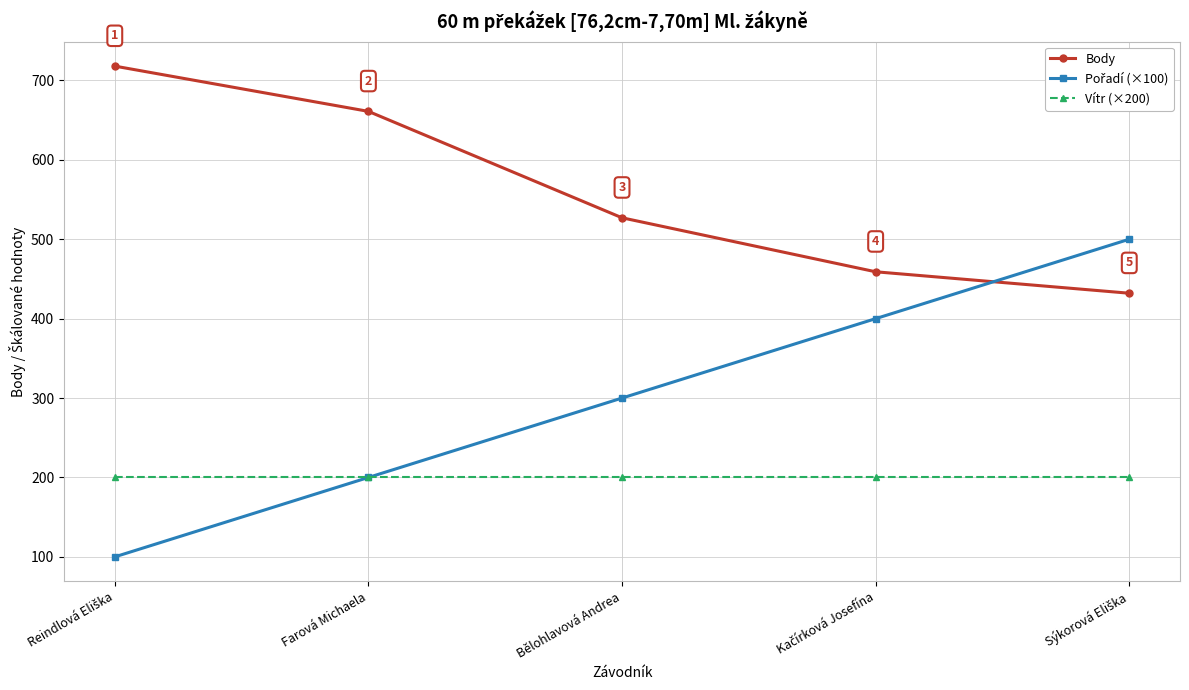

True or false: Body has a value of 900 at Bělohlavová Andrea.

False